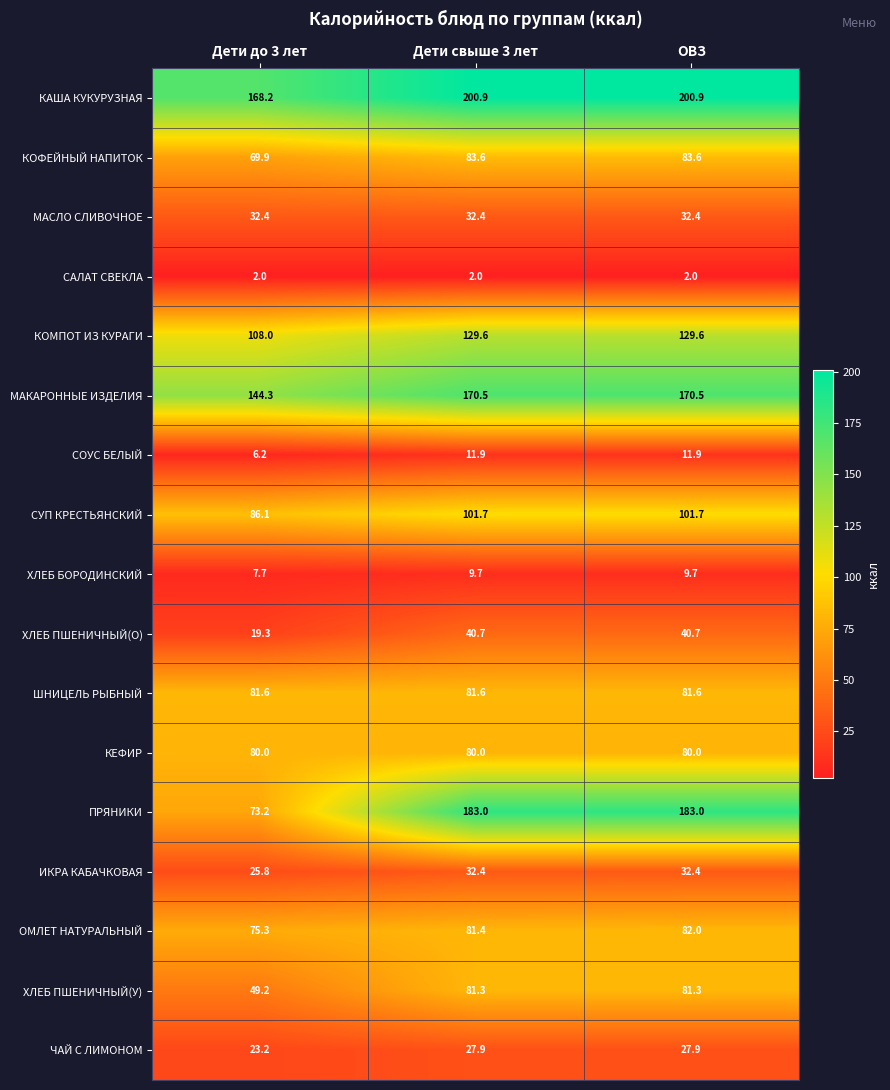

At Дети до 3 лет, list the series in order from largest to smallest.

КАША КУКУРУЗНАЯ, МАКАРОННЫЕ ИЗДЕЛИЯ, КОМПОТ ИЗ КУРАГИ, СУП КРЕСТЬЯНСКИЙ, ШНИЦЕЛЬ РЫБНЫЙ, КЕФИР, ОМЛЕТ НАТУРАЛЬНЫЙ, ПРЯНИКИ, КОФЕЙНЫЙ НАПИТОК, ХЛЕБ ПШЕНИЧНЫЙ(У), МАСЛО СЛИВОЧНОЕ, ИКРА КАБАЧКОВАЯ, ЧАЙ С ЛИМОНОМ, ХЛЕБ ПШЕНИЧНЫЙ(О), ХЛЕБ БОРОДИНСКИЙ, СОУС БЕЛЫЙ, САЛАТ СВЕКЛА